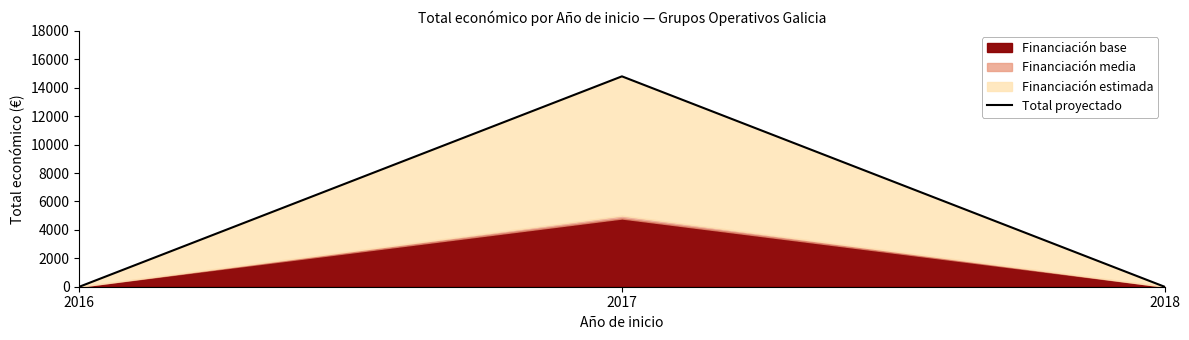

What is the greatest value displayed?

14800